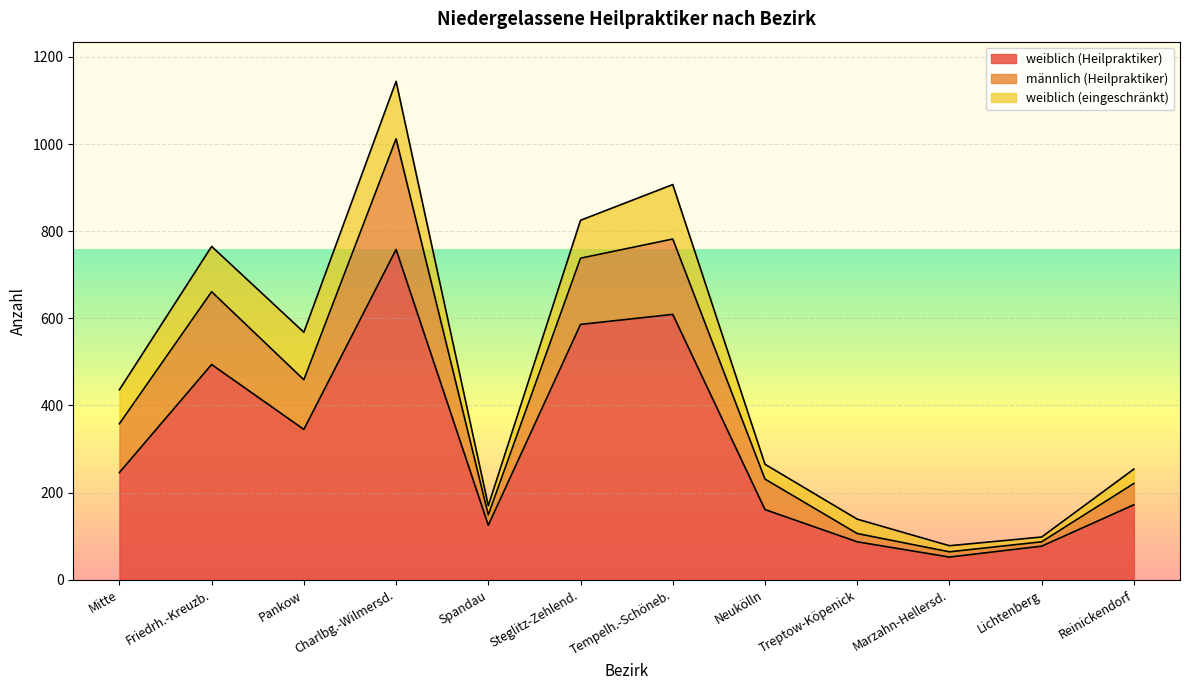

What is the sum of all weiblich (Heilpraktiker) values?

3712